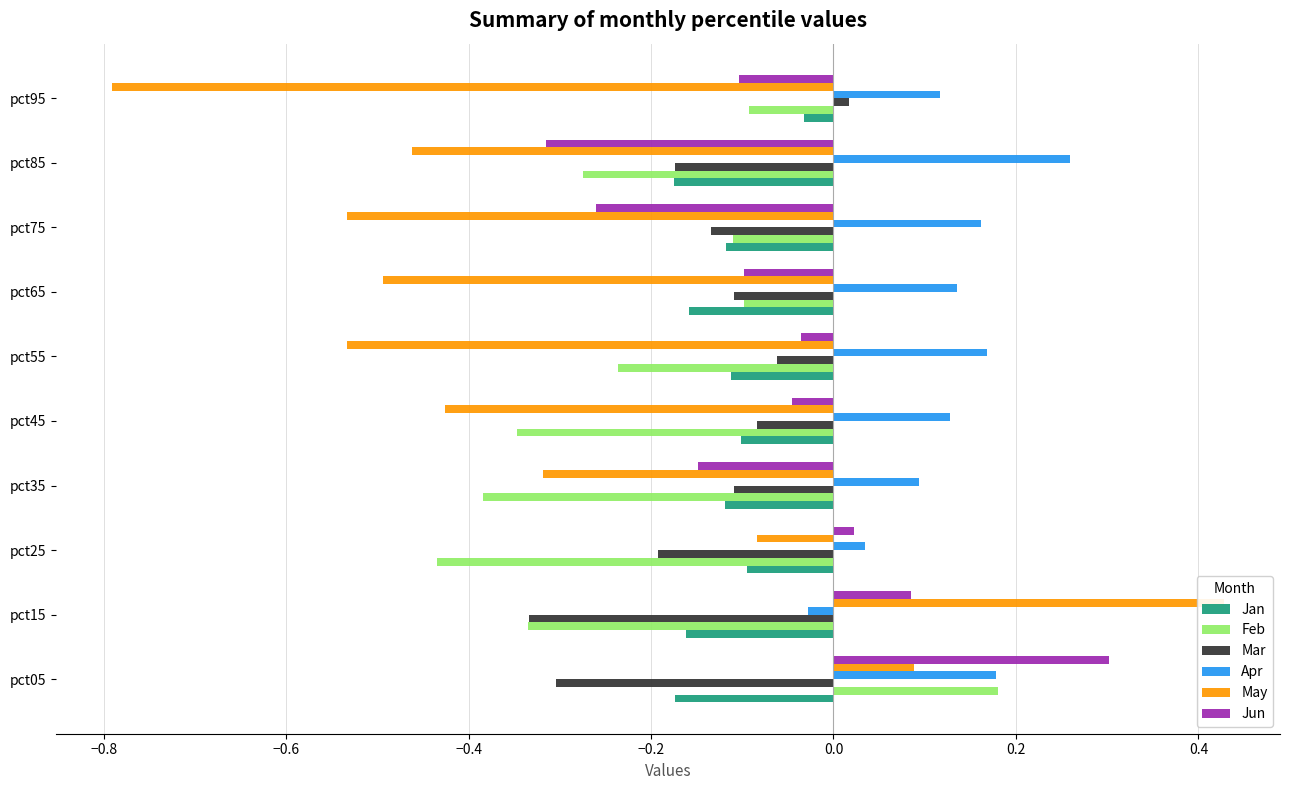

Between pct05 and pct95, which series saw the biggest shift?

May